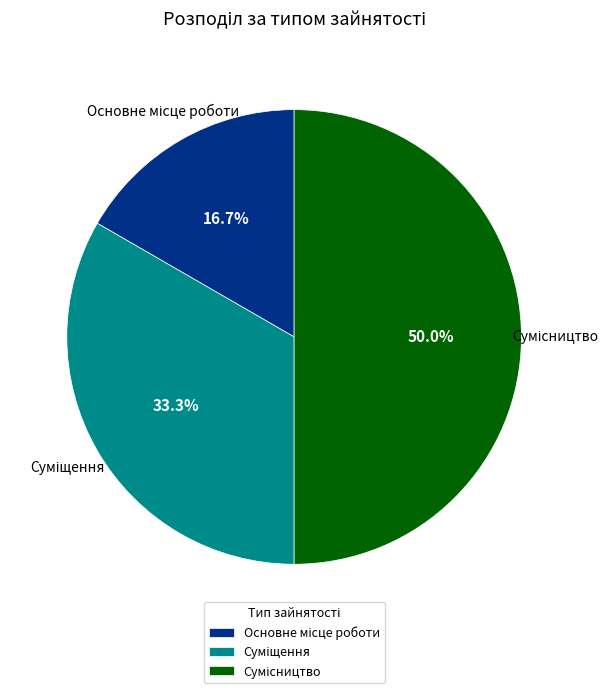

What is the largest slice in the pie chart?

Сумісництво